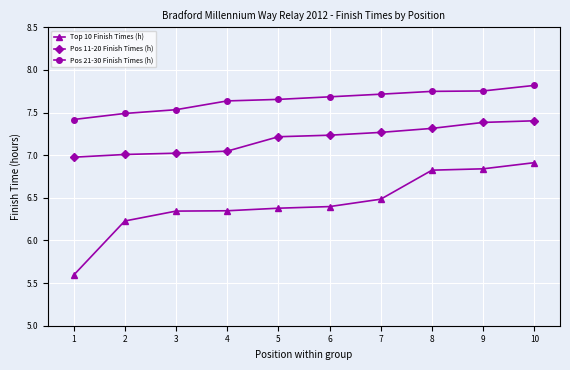

Is the value of Pos 11-20 Finish Times (h) at 5 greater than the value of Top 10 Finish Times (h) at 6?

Yes